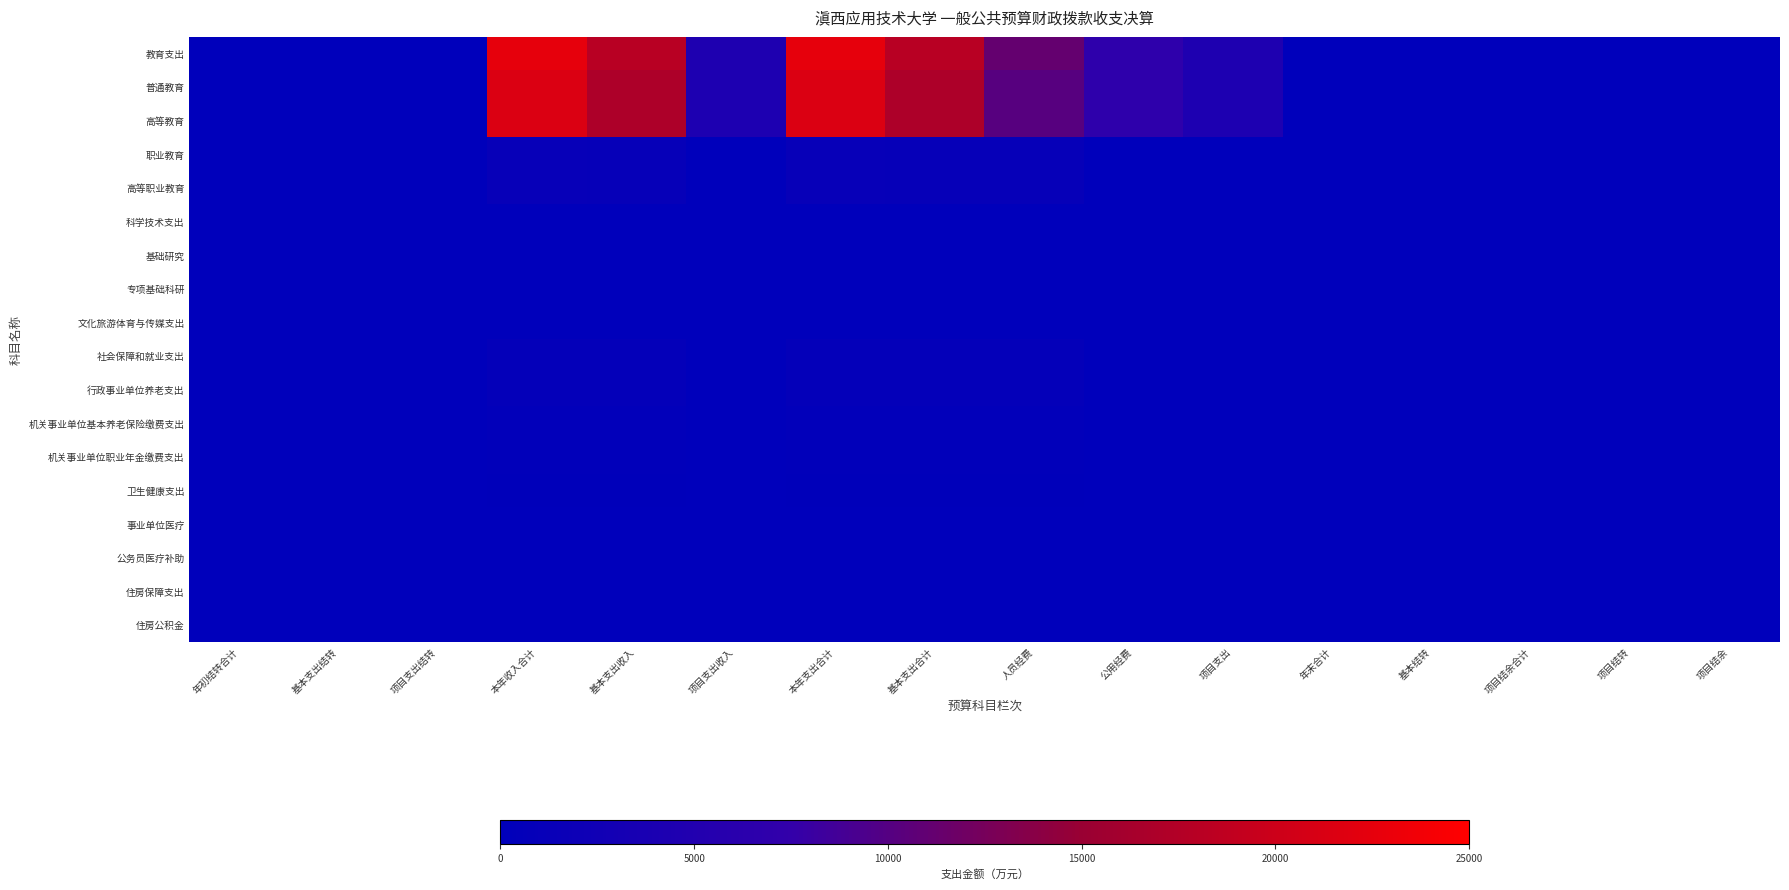

Reading right to left, list all the values displayed in this chart.

教育支出: 项目结余=0.0	项目结转=0.0	项目结余合计=0.0	基本结转=0.0	年末合计=0.0	项目支出=4515.8	公用经费=6790.8	人员经费=11220.8	基本支出合计=18011.6	本年支出合计=22527.3	项目支出收入=4515.8	基本支出收入=18011.6	本年收入合计=22527.3	项目支出结转=0.0	基本支出结转=0.0	年初结转合计=0.0
普通教育: 项目结余=0.0	项目结转=0.0	项目结余合计=0.0	基本结转=0.0	年末合计=0.0	项目支出=4485.1	公用经费=6790.8	人员经费=10172.8	基本支出合计=16963.6	本年支出合计=21448.6	项目支出收入=4485.1	基本支出收入=16963.6	本年收入合计=21448.6	项目支出结转=0.0	基本支出结转=0.0	年初结转合计=0.0
高等教育: 项目结余=0.0	项目结转=0.0	项目结余合计=0.0	基本结转=0.0	年末合计=0.0	项目支出=4485.1	公用经费=6790.8	人员经费=10172.8	基本支出合计=16963.6	本年支出合计=21448.6	项目支出收入=4485.1	基本支出收入=16963.6	本年收入合计=21448.6	项目支出结转=0.0	基本支出结转=0.0	年初结转合计=0.0
职业教育: 项目结余=0.0	项目结转=0.0	项目结余合计=0.0	基本结转=0.0	年末合计=0.0	项目支出=30.7	公用经费=0.0	人员经费=1048.0	基本支出合计=1048.0	本年支出合计=1078.7	项目支出收入=30.7	基本支出收入=1048.0	本年收入合计=1078.7	项目支出结转=0.0	基本支出结转=0.0	年初结转合计=0.0
高等职业教育: 项目结余=0.0	项目结转=0.0	项目结余合计=0.0	基本结转=0.0	年末合计=0.0	项目支出=30.7	公用经费=0.0	人员经费=1048.0	基本支出合计=1048.0	本年支出合计=1078.7	项目支出收入=30.7	基本支出收入=1048.0	本年收入合计=1078.7	项目支出结转=0.0	基本支出结转=0.0	年初结转合计=0.0
科学技术支出: 项目结余=0.0	项目结转=0.0	项目结余合计=0.0	基本结转=0.0	年末合计=0.0	项目支出=5.8	公用经费=0.0	人员经费=0.0	基本支出合计=0.0	本年支出合计=5.8	项目支出收入=5.8	基本支出收入=0.0	本年收入合计=5.8	项目支出结转=0.0	基本支出结转=0.0	年初结转合计=0.0
基础研究: 项目结余=0.0	项目结转=0.0	项目结余合计=0.0	基本结转=0.0	年末合计=0.0	项目支出=5.8	公用经费=0.0	人员经费=0.0	基本支出合计=0.0	本年支出合计=5.8	项目支出收入=5.8	基本支出收入=0.0	本年收入合计=5.8	项目支出结转=0.0	基本支出结转=0.0	年初结转合计=0.0
专项基础科研: 项目结余=0.0	项目结转=0.0	项目结余合计=0.0	基本结转=0.0	年末合计=0.0	项目支出=5.8	公用经费=0.0	人员经费=0.0	基本支出合计=0.0	本年支出合计=5.8	项目支出收入=5.8	基本支出收入=0.0	本年收入合计=5.8	项目支出结转=0.0	基本支出结转=0.0	年初结转合计=0.0
文化旅游体育与传媒支出: 项目结余=0.0	项目结转=0.0	项目结余合计=0.0	基本结转=0.0	年末合计=0.0	项目支出=5.0	公用经费=0.0	人员经费=0.0	基本支出合计=0.0	本年支出合计=5.0	项目支出收入=5.0	基本支出收入=0.0	本年收入合计=5.0	项目支出结转=0.0	基本支出结转=0.0	年初结转合计=0.0
社会保障和就业支出: 项目结余=0.0	项目结转=0.0	项目结余合计=0.0	基本结转=0.0	年末合计=0.0	项目支出=50.0	公用经费=0.0	人员经费=615.0	基本支出合计=615.0	本年支出合计=665.0	项目支出收入=50.0	基本支出收入=615.0	本年收入合计=665.0	项目支出结转=0.0	基本支出结转=0.0	年初结转合计=0.0
行政事业单位养老支出: 项目结余=0.0	项目结转=0.0	项目结余合计=0.0	基本结转=0.0	年末合计=0.0	项目支出=0.0	公用经费=0.0	人员经费=615.0	基本支出合计=615.0	本年支出合计=615.0	项目支出收入=0.0	基本支出收入=615.0	本年收入合计=615.0	项目支出结转=0.0	基本支出结转=0.0	年初结转合计=0.0
机关事业单位基本养老保险缴费支出: 项目结余=0.0	项目结转=0.0	项目结余合计=0.0	基本结转=0.0	年末合计=0.0	项目支出=0.0	公用经费=0.0	人员经费=410.0	基本支出合计=410.0	本年支出合计=410.0	项目支出收入=0.0	基本支出收入=410.0	本年收入合计=410.0	项目支出结转=0.0	基本支出结转=0.0	年初结转合计=0.0
机关事业单位职业年金缴费支出: 项目结余=0.0	项目结转=0.0	项目结余合计=0.0	基本结转=0.0	年末合计=0.0	项目支出=0.0	公用经费=0.0	人员经费=205.0	基本支出合计=205.0	本年支出合计=205.0	项目支出收入=0.0	基本支出收入=205.0	本年收入合计=205.0	项目支出结转=0.0	基本支出结转=0.0	年初结转合计=0.0
卫生健康支出: 项目结余=0.0	项目结转=0.0	项目结余合计=0.0	基本结转=0.0	年末合计=0.0	项目支出=10.7	公用经费=0.0	人员经费=107.4	基本支出合计=107.4	本年支出合计=118.1	项目支出收入=10.7	基本支出收入=107.4	本年收入合计=118.1	项目支出结转=0.0	基本支出结转=0.0	年初结转合计=0.0
事业单位医疗: 项目结余=0.0	项目结转=0.0	项目结余合计=0.0	基本结转=0.0	年末合计=0.0	项目支出=0.0	公用经费=0.0	人员经费=70.3	基本支出合计=70.3	本年支出合计=70.3	项目支出收入=0.0	基本支出收入=70.3	本年收入合计=70.3	项目支出结转=0.0	基本支出结转=0.0	年初结转合计=0.0
公务员医疗补助: 项目结余=0.0	项目结转=0.0	项目结余合计=0.0	基本结转=0.0	年末合计=0.0	项目支出=0.0	公用经费=0.0	人员经费=32.7	基本支出合计=32.7	本年支出合计=32.7	项目支出收入=0.0	基本支出收入=32.7	本年收入合计=32.7	项目支出结转=0.0	基本支出结转=0.0	年初结转合计=0.0
住房保障支出: 项目结余=0.0	项目结转=0.0	项目结余合计=0.0	基本结转=0.0	年末合计=0.0	项目支出=0.0	公用经费=0.0	人员经费=44.5	基本支出合计=44.5	本年支出合计=44.5	项目支出收入=0.0	基本支出收入=44.5	本年收入合计=44.5	项目支出结转=0.0	基本支出结转=0.0	年初结转合计=0.0
住房公积金: 项目结余=0.0	项目结转=0.0	项目结余合计=0.0	基本结转=0.0	年末合计=0.0	项目支出=0.0	公用经费=0.0	人员经费=44.5	基本支出合计=44.5	本年支出合计=44.5	项目支出收入=0.0	基本支出收入=44.5	本年收入合计=44.5	项目支出结转=0.0	基本支出结转=0.0	年初结转合计=0.0